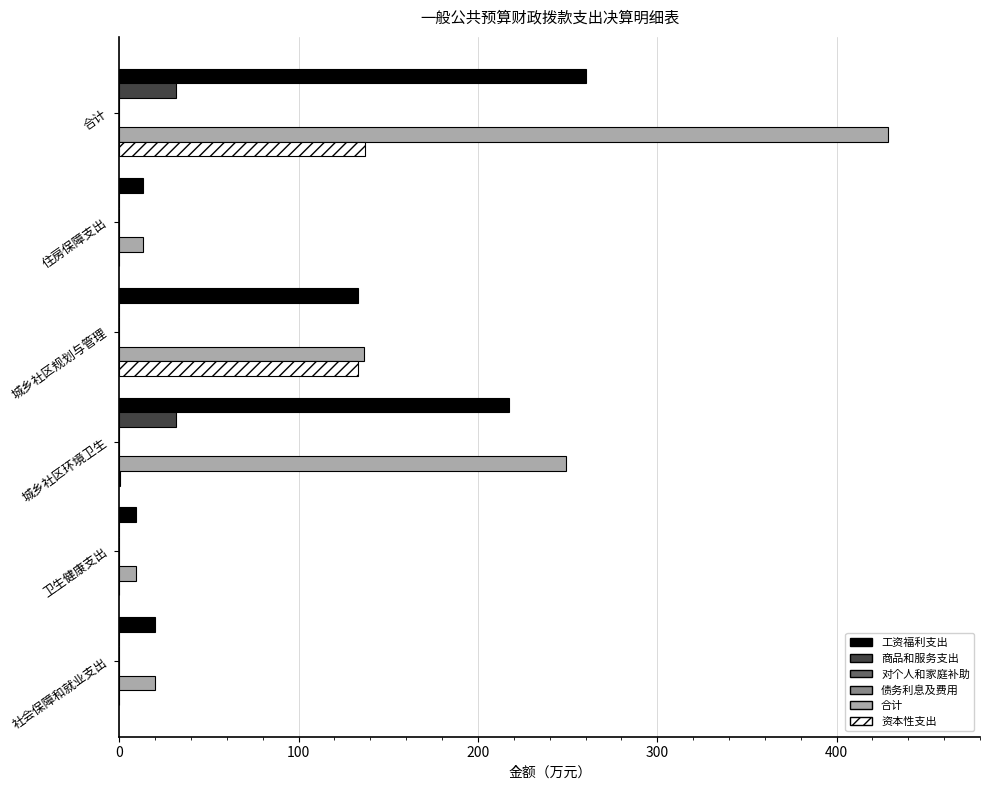

At which category is the sum across all series the highest?

合计